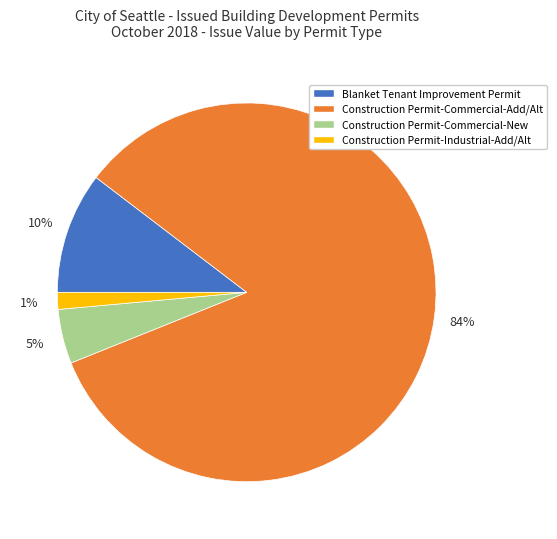

How many slices are in this pie chart?

4